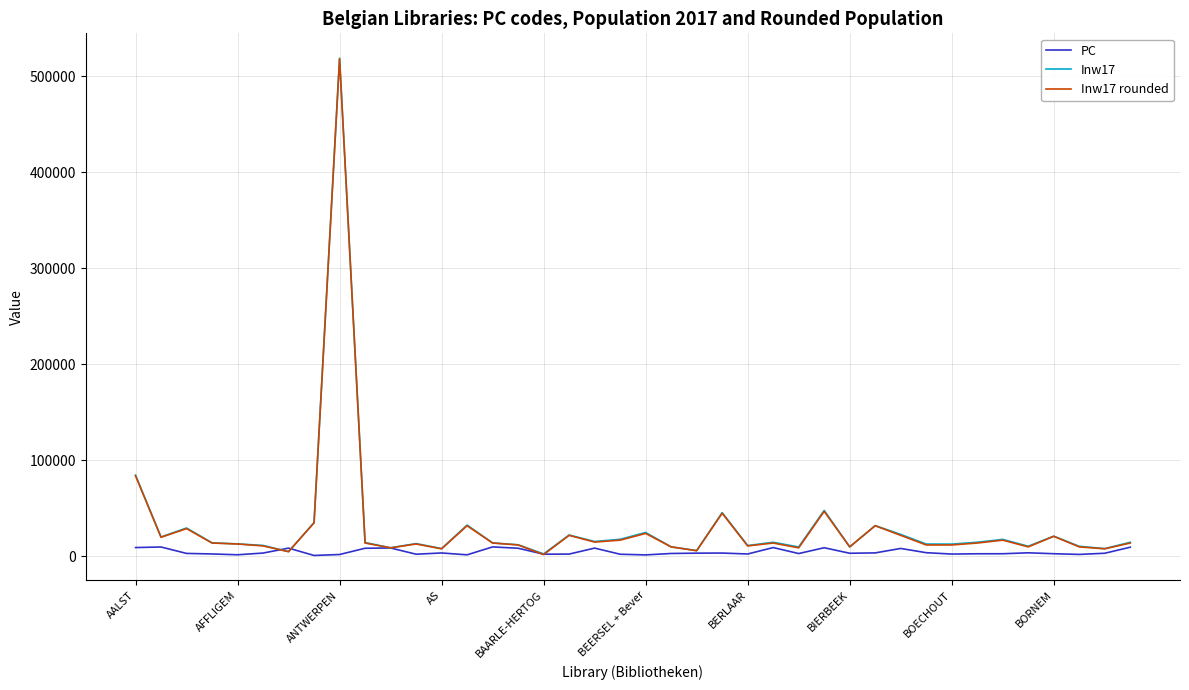

At which category is the sum across all series the highest?

ANTWERPEN